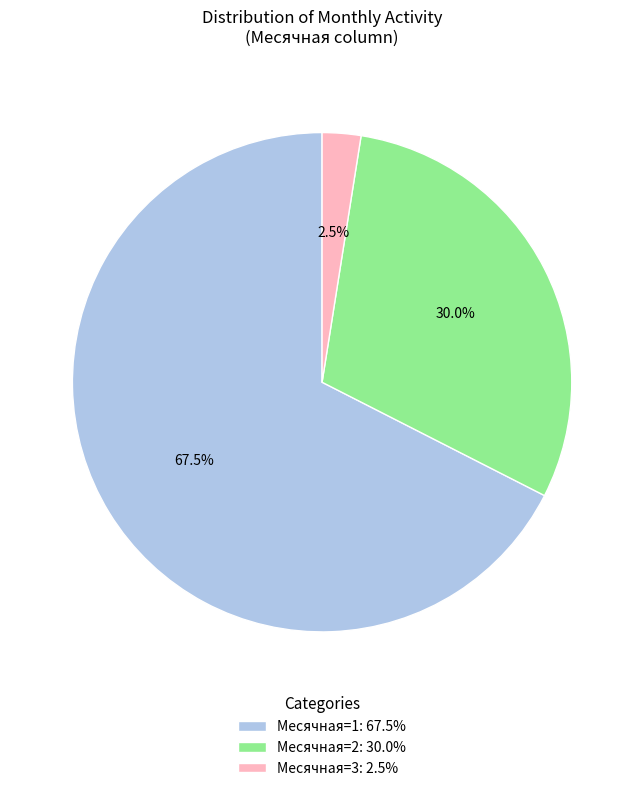

Does any single category account for the majority?

Yes